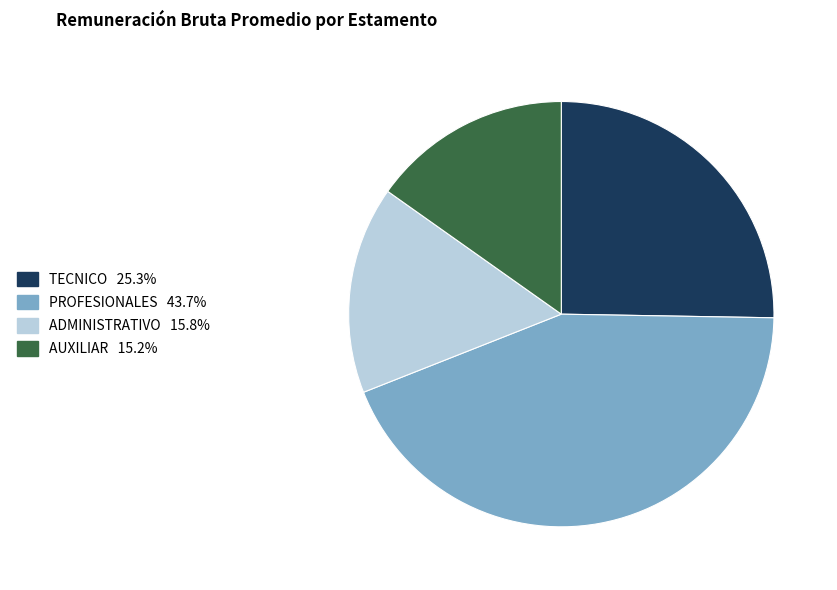

Which category has the biggest portion of the pie?

PROFESIONALES